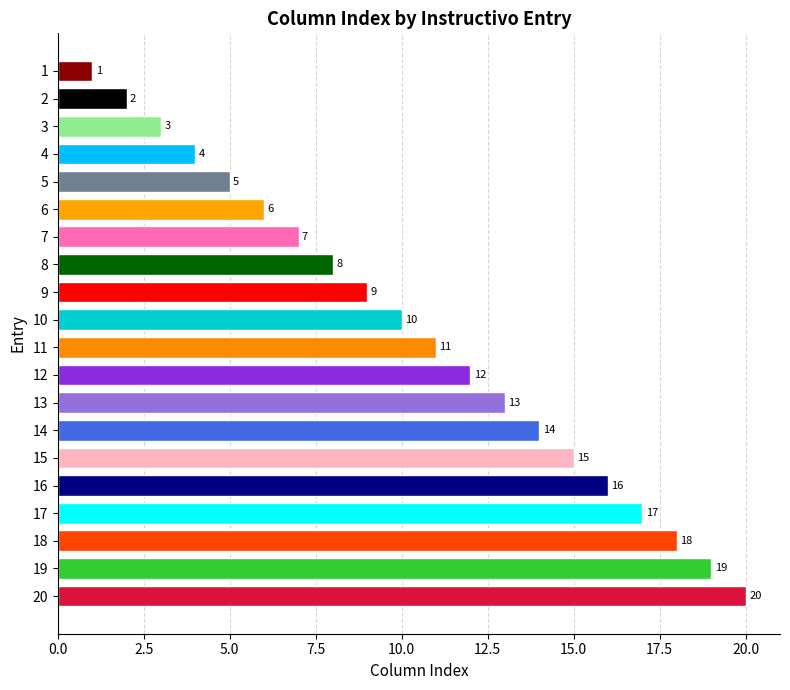

At which category does the chart reach its minimum across all series?

1